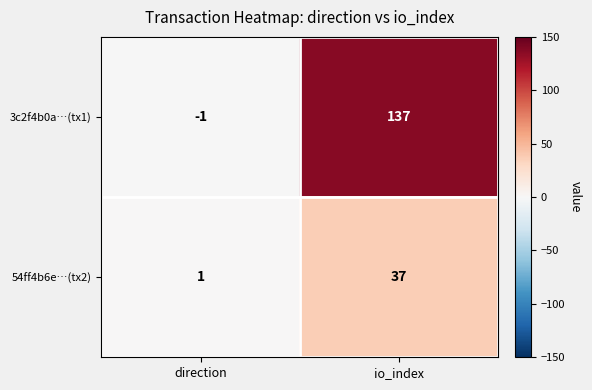

Reading right to left, what are all the values shown in this chart?

3c2f4b0a…(tx1): io_index=137	direction=-1
54ff4b6e…(tx2): io_index=37	direction=1